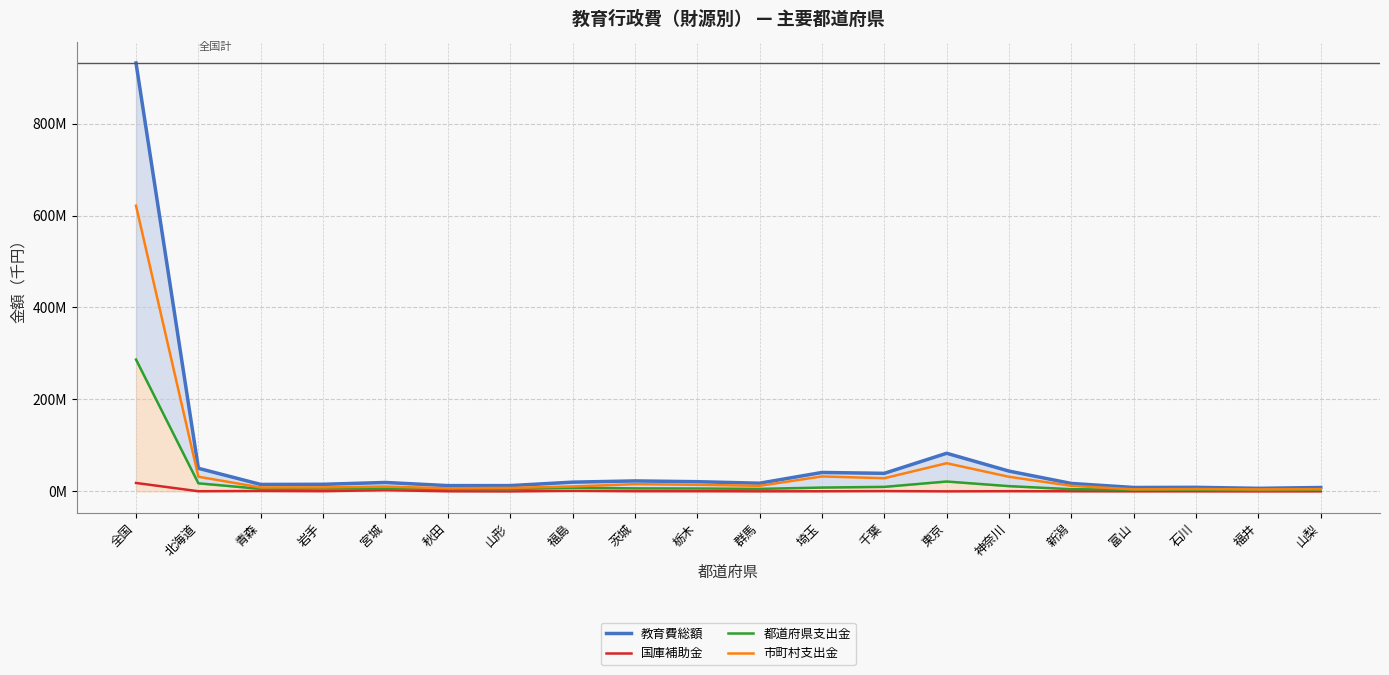

Reading left to right, extract all data points from this chart.

教育費総額: 全国=931696203	北海道=50247978	青森=15138077	岩手=15462591	宮城=19415128	秋田=12600805	山形=12601703	福島=20107243	茨城=22792585	栃木=21125867	群馬=17812548	埼玉=41184255	千葉=39294780	東京=82928781	神奈川=44165971	新潟=17282800	富山=8536061	石川=8849954	福井=6681467	山梨=8497226
国庫補助金: 全国=18357577	北海道=353694	青森=928118	岩手=481443	宮城=2705407	秋田=261629	山形=21264	福島=1209300	茨城=424905	栃木=413259	群馬=191637	埼玉=288722	千葉=687177	東京=96278	神奈川=465590	新潟=300431	富山=150589	石川=181167	福井=52125	山梨=149417
都道府県支出金: 全国=286755491	北海道=17573224	青森=5522540	岩手=6146806	宮城=6150518	秋田=5529024	山形=4906192	福島=8001525	茨城=6578694	栃木=6317777	群馬=5485738	埼玉=8328091	千葉=9869647	東京=21510690	神奈川=11460084	新潟=4795976	富山=3753193	石川=3575789	福井=2196829	山梨=3463876
市町村支出金: 全国=621276206	北海道=31949696	青森=8596456	岩手=8749557	宮城=10538539	秋田=6809629	山形=7607060	福島=10762902	茨城=15755193	栃木=14393076	群馬=12122073	埼玉=32531163	千葉=28640306	東京=61278763	神奈川=31780954	新潟=12115033	富山=4454393	石川=5071365	福井=4348655	山梨=4822774